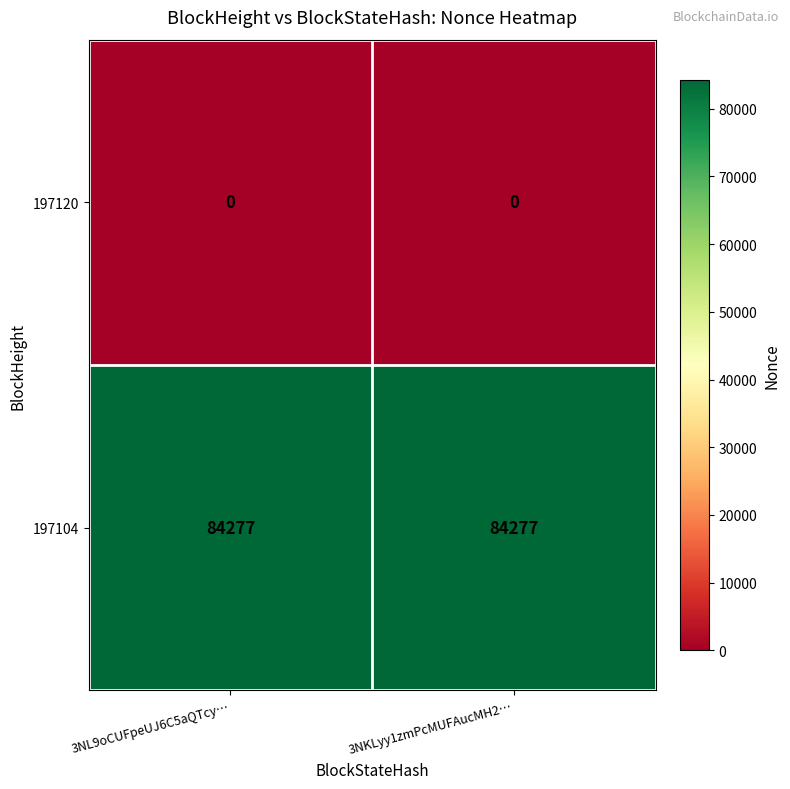

At how many categories does at least one series exceed 83789?

2